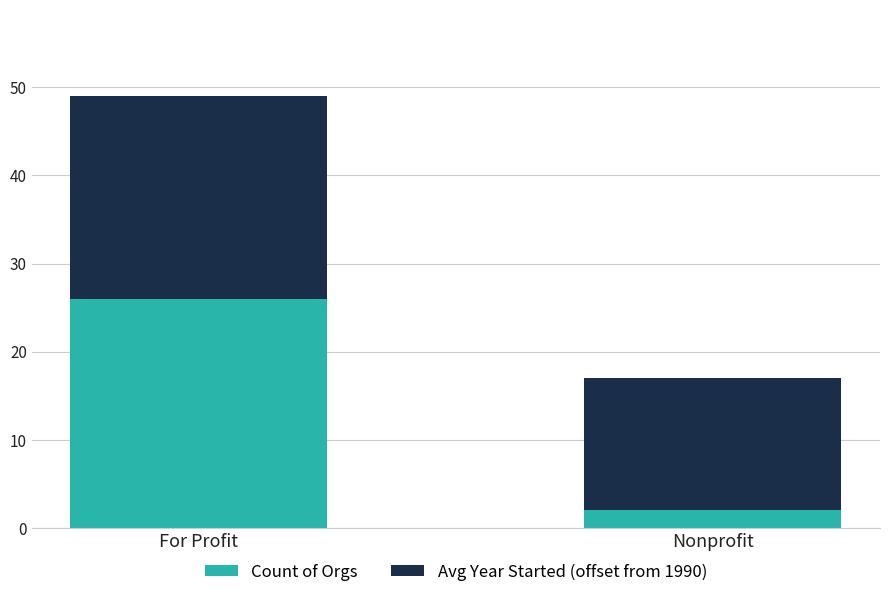

What are all the series names shown in the legend?

Count of Orgs, Avg Year Started (offset from 1990)